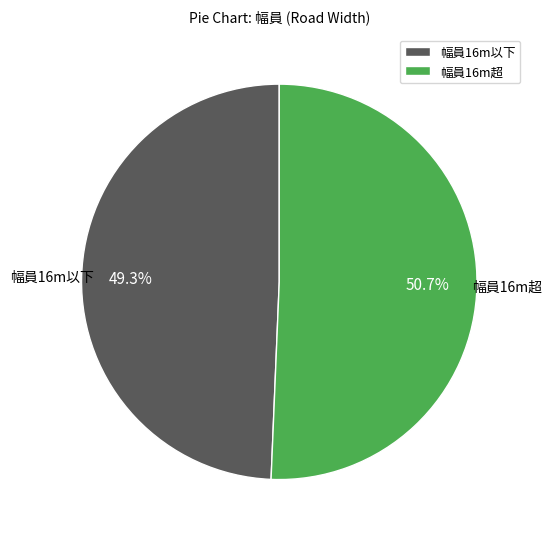

Combined, what portion of the pie is 幅員16m以下 and 幅員16m超?

100.0%